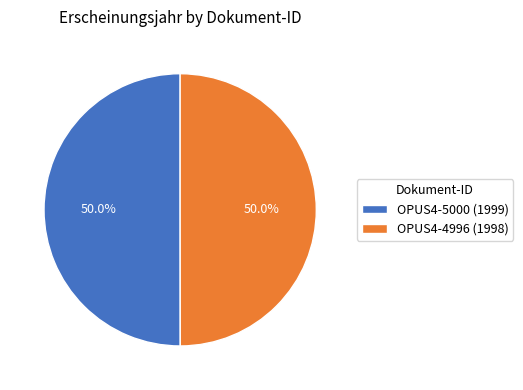

True or false: OPUS4-5000 (1999) accounts for 50% of the total.

True